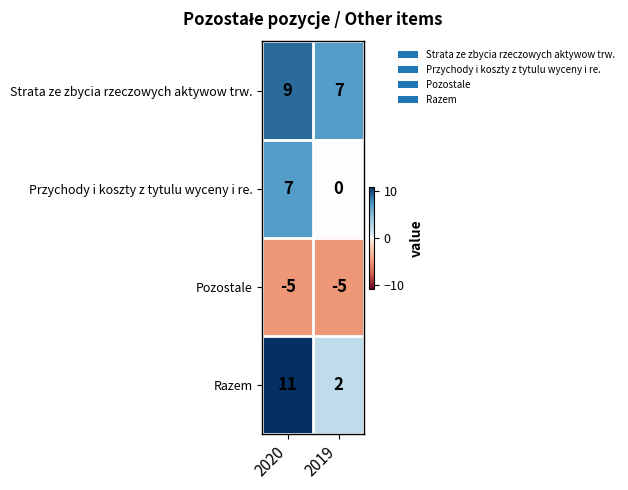

Reading left to right, extract all data points from this chart.

Strata ze zbycia rzeczowych aktywow trw.: 2020=9	2019=7
Przychody i koszty z tytulu wyceny i re.: 2020=7	2019=0
Pozostale: 2020=-5	2019=-5
Razem: 2020=11	2019=2